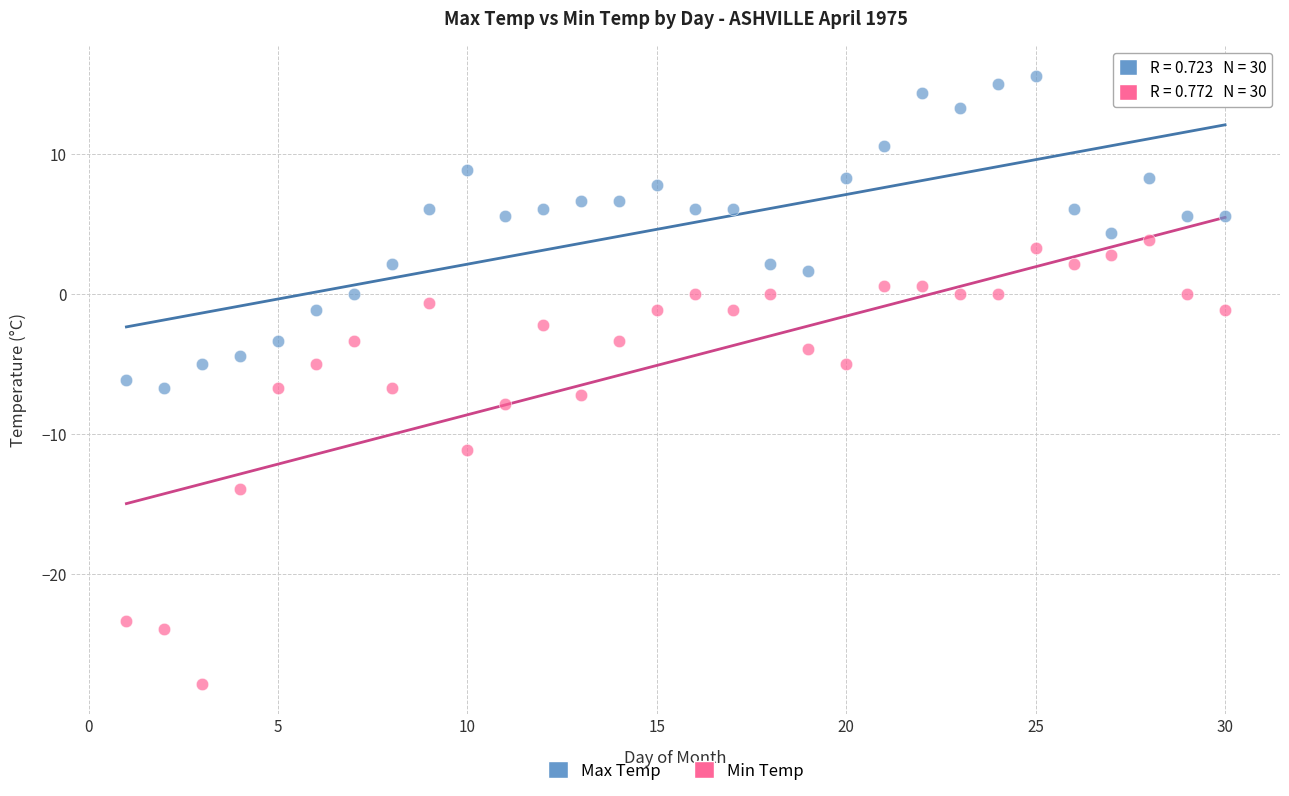

Across all data points, what is the range of Y values (max minus min)?

43.4